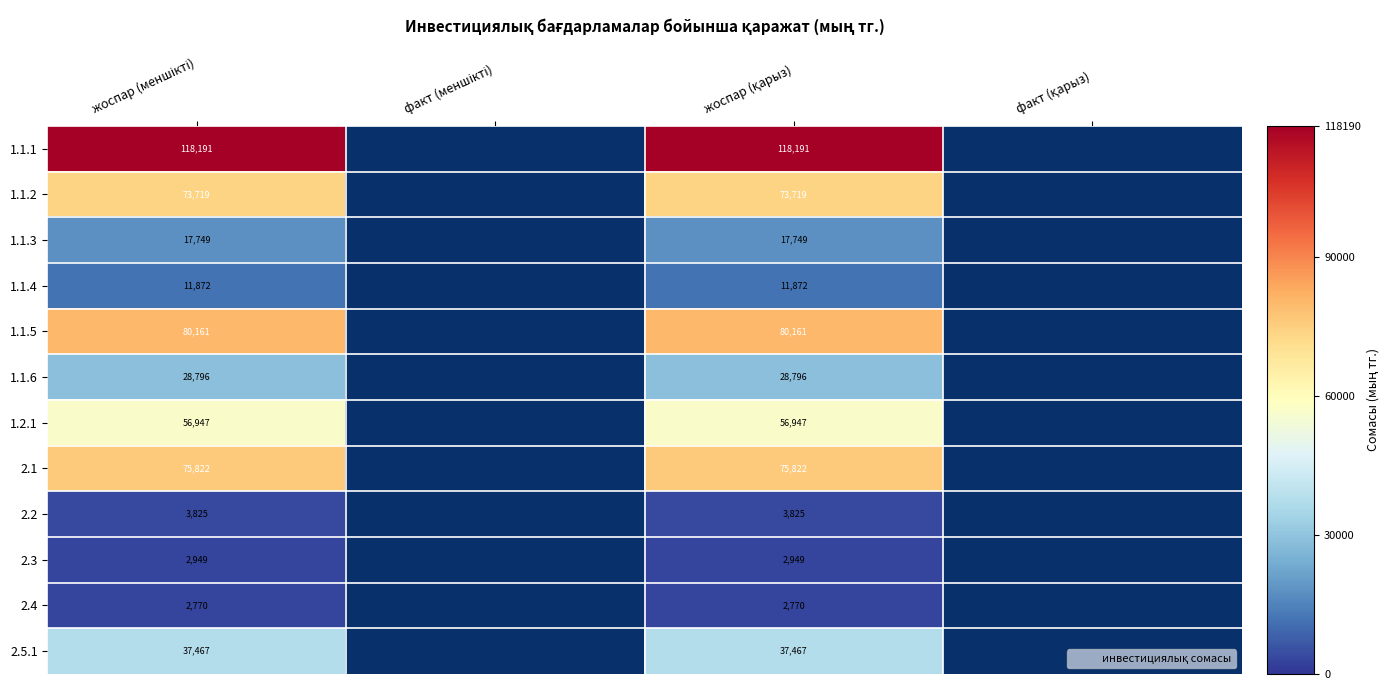

What is the difference between the highest and lowest values at жоспар (қарыз)?

115420.1